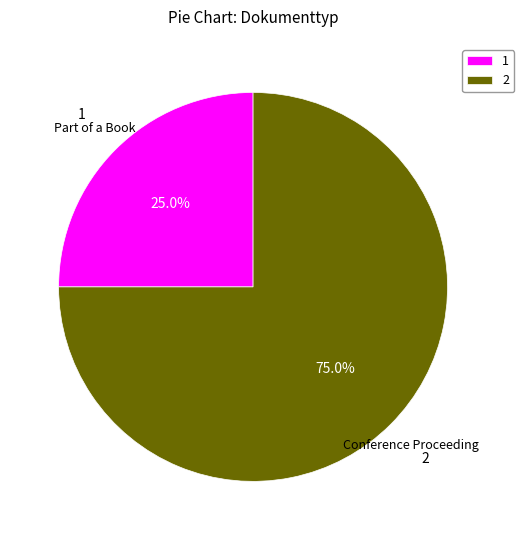

What is the ratio of the value at 2 to the value at 1?

3.0